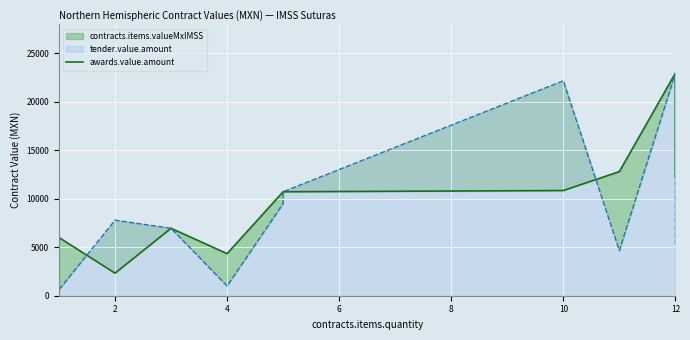

What is the minimum value shown in the chart?

1163.2